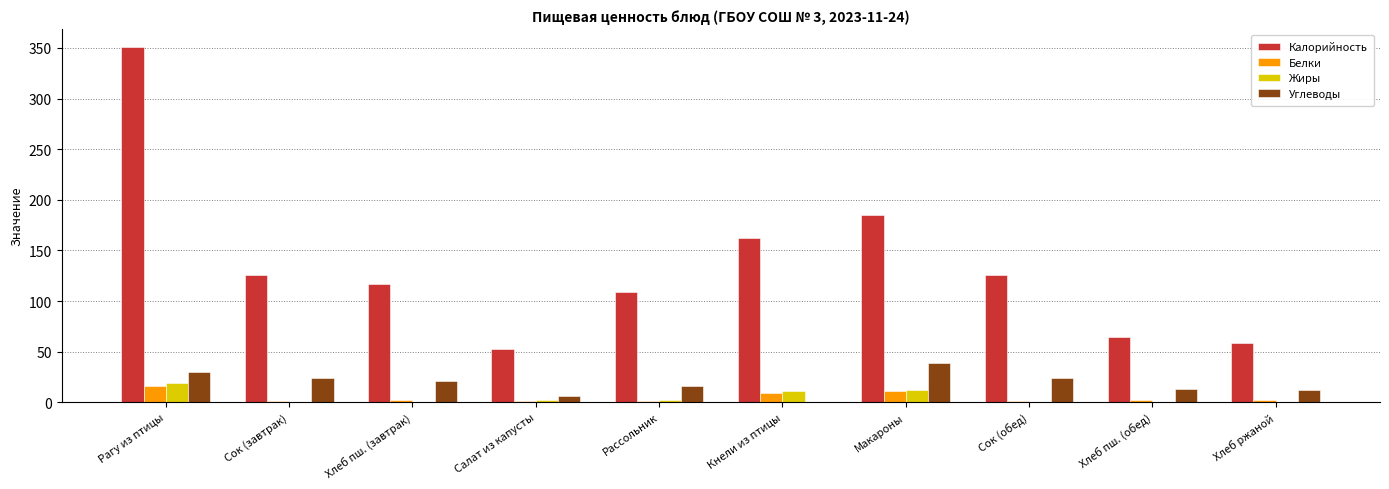

What is the maximum value for Углеводы?

39